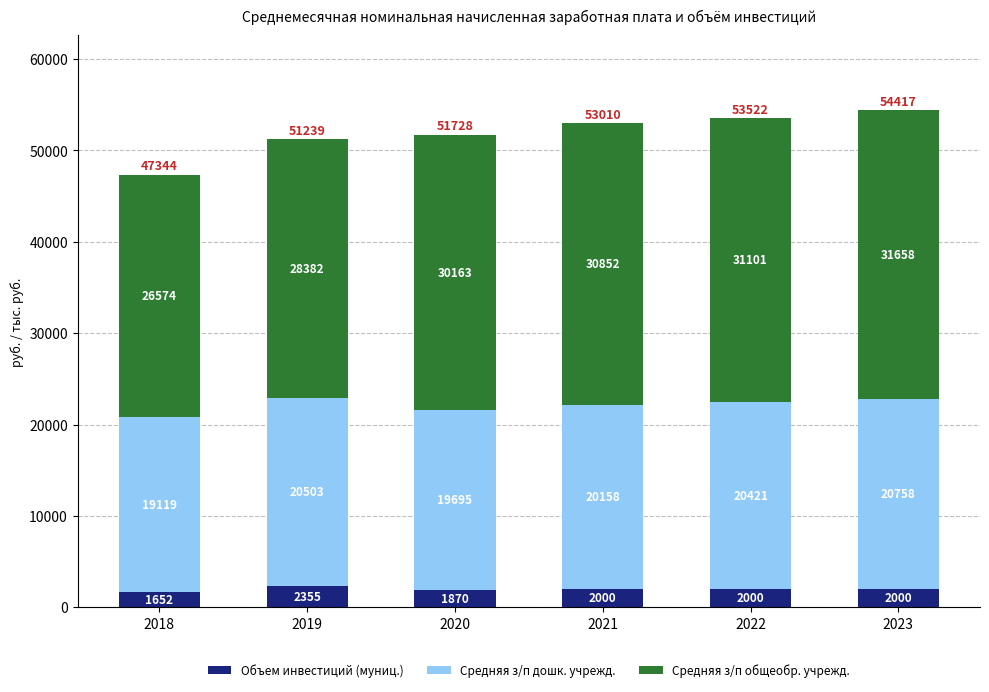

Which category has the highest value in the Объем инвестиций (муниц.) series?

2019